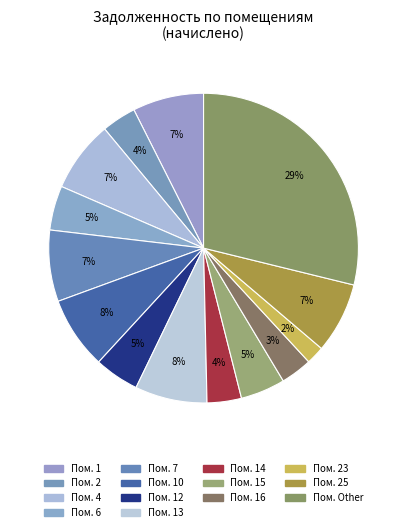

Which slice is the smallest?

23